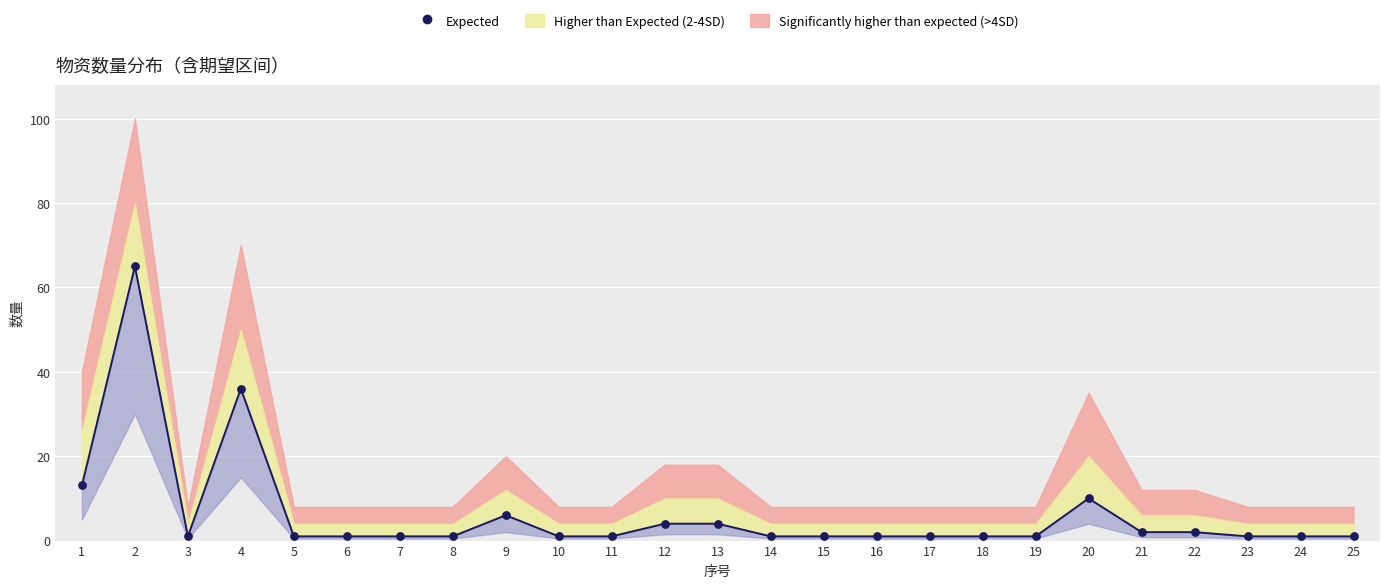

Is the value of 上限(2-4SD) at 16 greater than the value of 数量 at 13?

No